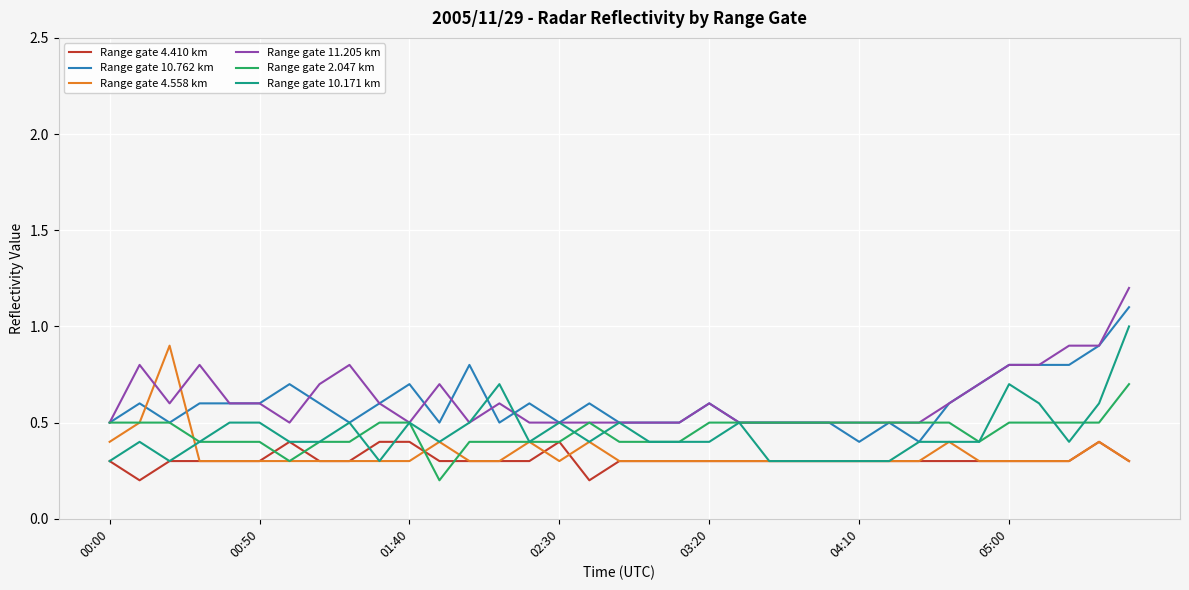

What is the maximum value for Range gate 4.558 km?

0.9